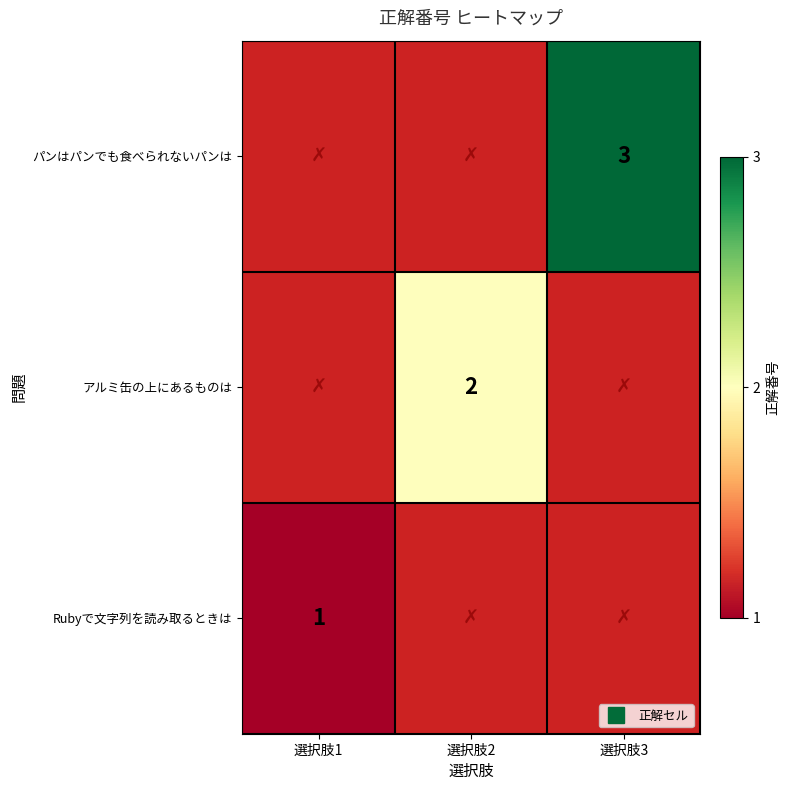

Is it true that アルミ缶の上にあるものは equals 2.0 at 選択肢2?

True